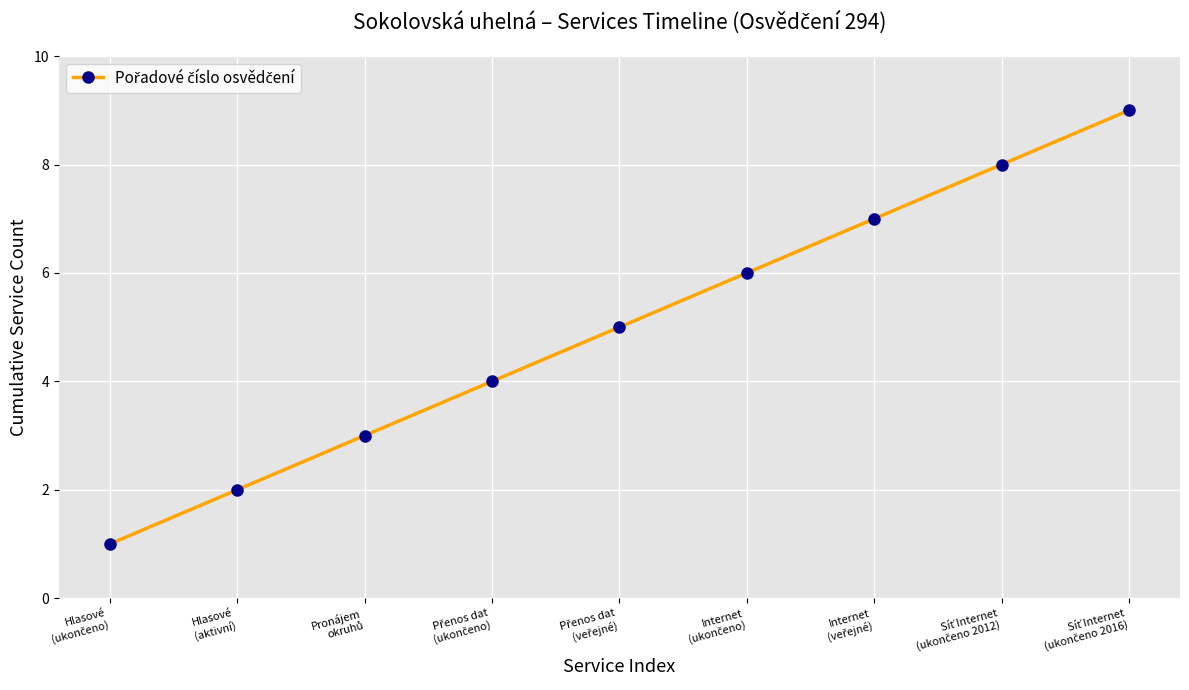

True or false: the data has more than 2 interior local peaks.

False